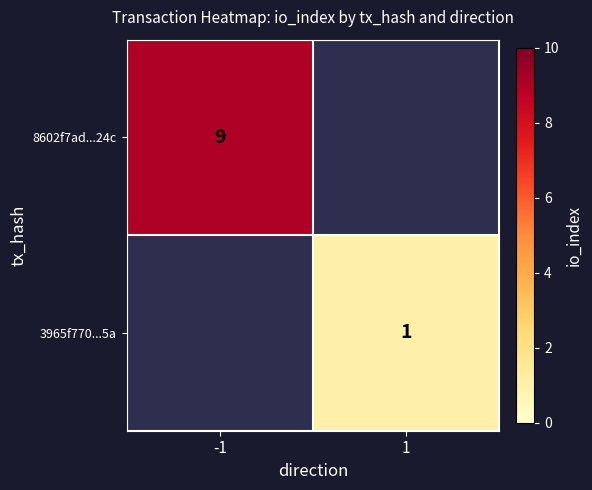

The 8602f7ad...24c series shows 5 at -1. True or false?

False